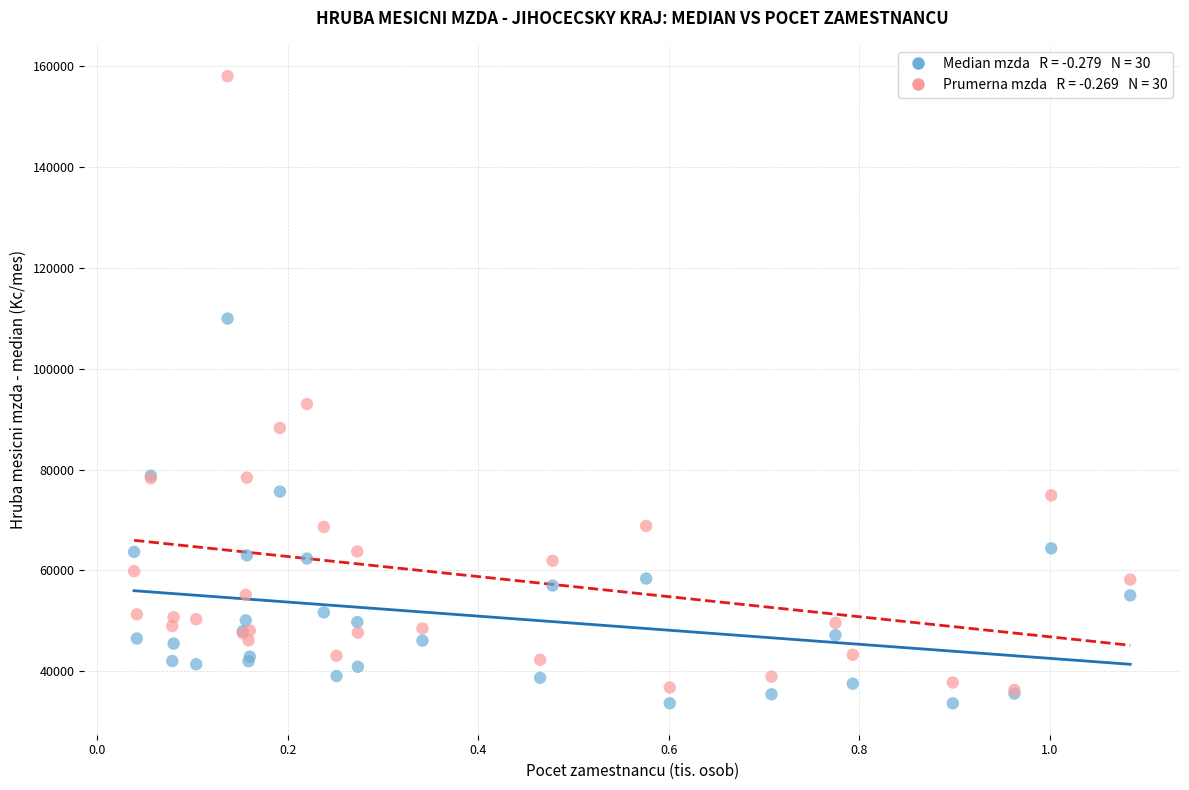

Across all series, what Y value is closest to 95796?

92969.6